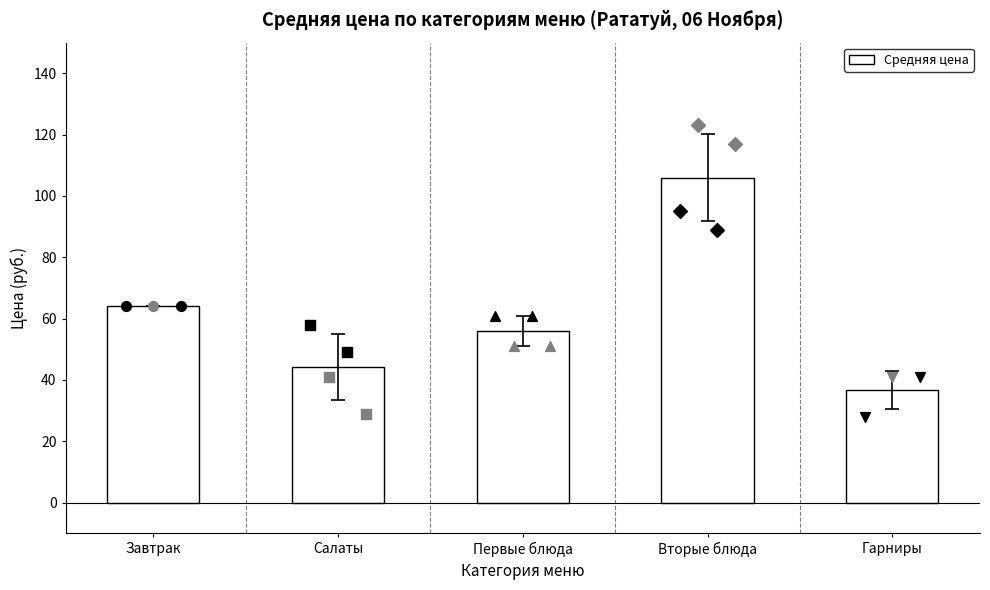

What is the change in value from Салаты to Гарниры?

-7.6